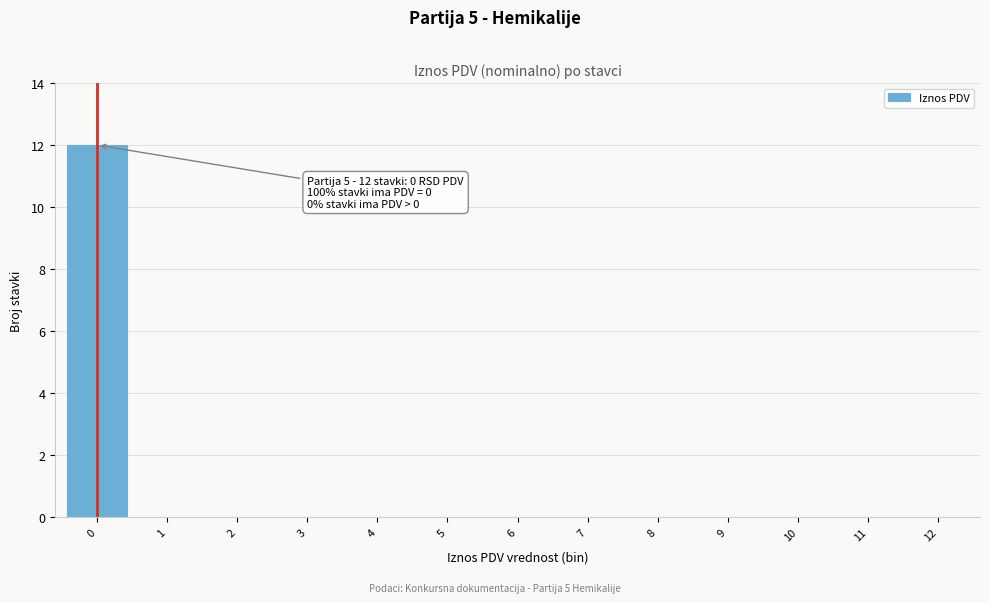

Which range on the x-axis has the tallest bar?

-0.5 to 0.5